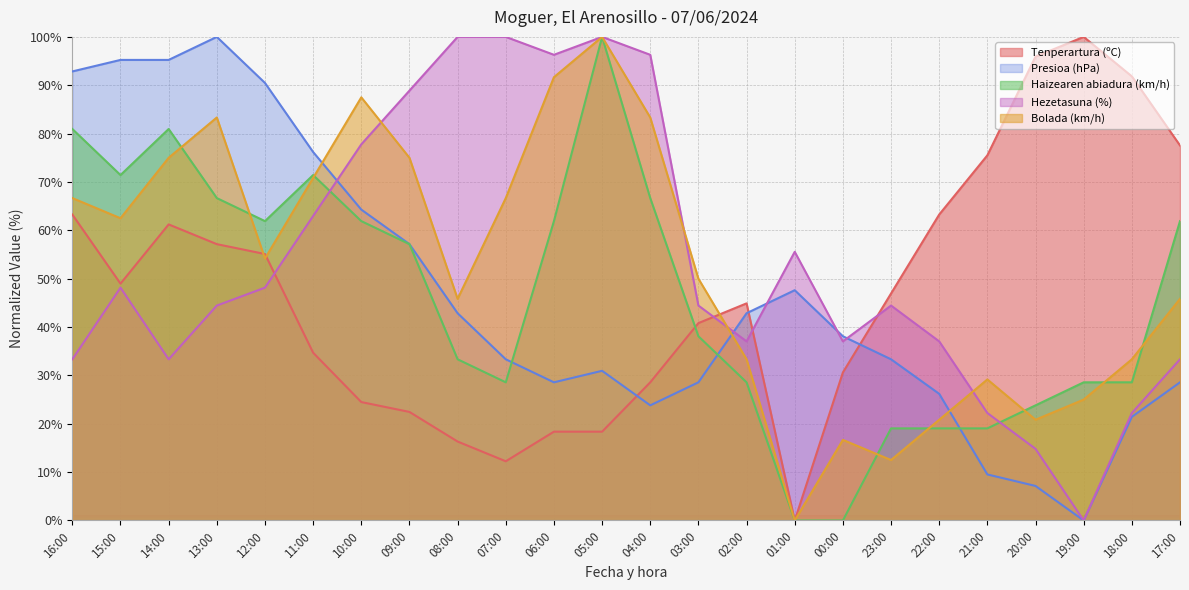

Reading left to right, list all the values displayed in this chart.

Tenperartura (ºC): 16:00=63.3	15:00=49.0	14:00=61.2	13:00=57.1	12:00=55.1	11:00=34.7	10:00=24.5	09:00=22.4	08:00=16.3	07:00=12.2	06:00=18.4	05:00=18.4	04:00=28.6	03:00=40.8	02:00=44.9	01:00=0.0	00:00=30.6	23:00=46.9	22:00=63.3	21:00=75.5	20:00=95.9	19:00=100.0	18:00=91.8	17:00=77.6
Presioa (hPa): 16:00=92.9	15:00=95.2	14:00=95.2	13:00=100.0	12:00=90.5	11:00=76.2	10:00=64.3	09:00=57.1	08:00=42.9	07:00=33.3	06:00=28.6	05:00=31.0	04:00=23.8	03:00=28.6	02:00=42.9	01:00=47.6	00:00=38.1	23:00=33.3	22:00=26.2	21:00=9.5	20:00=7.1	19:00=0.0	18:00=21.4	17:00=28.6
Haizearen abiadura (km/h): 16:00=81.0	15:00=71.4	14:00=81.0	13:00=66.7	12:00=61.9	11:00=71.4	10:00=61.9	09:00=57.1	08:00=33.3	07:00=28.6	06:00=61.9	05:00=100.0	04:00=66.7	03:00=38.1	02:00=28.6	01:00=0.0	00:00=0.0	23:00=19.0	22:00=19.0	21:00=19.0	20:00=23.8	19:00=28.6	18:00=28.6	17:00=61.9
Hezetasuna (%): 16:00=33.3	15:00=48.1	14:00=33.3	13:00=44.4	12:00=48.1	11:00=63.0	10:00=77.8	09:00=88.9	08:00=100.0	07:00=100.0	06:00=96.3	05:00=100.0	04:00=96.3	03:00=44.4	02:00=37.0	01:00=55.6	00:00=37.0	23:00=44.4	22:00=37.0	21:00=22.2	20:00=14.8	19:00=0.0	18:00=22.2	17:00=33.3
Bolada (km/h): 16:00=66.7	15:00=62.5	14:00=75.0	13:00=83.3	12:00=54.2	11:00=70.8	10:00=87.5	09:00=75.0	08:00=45.8	07:00=66.7	06:00=91.7	05:00=100.0	04:00=83.3	03:00=50.0	02:00=33.3	01:00=0.0	00:00=16.7	23:00=12.5	22:00=20.8	21:00=29.2	20:00=20.8	19:00=25.0	18:00=33.3	17:00=45.8